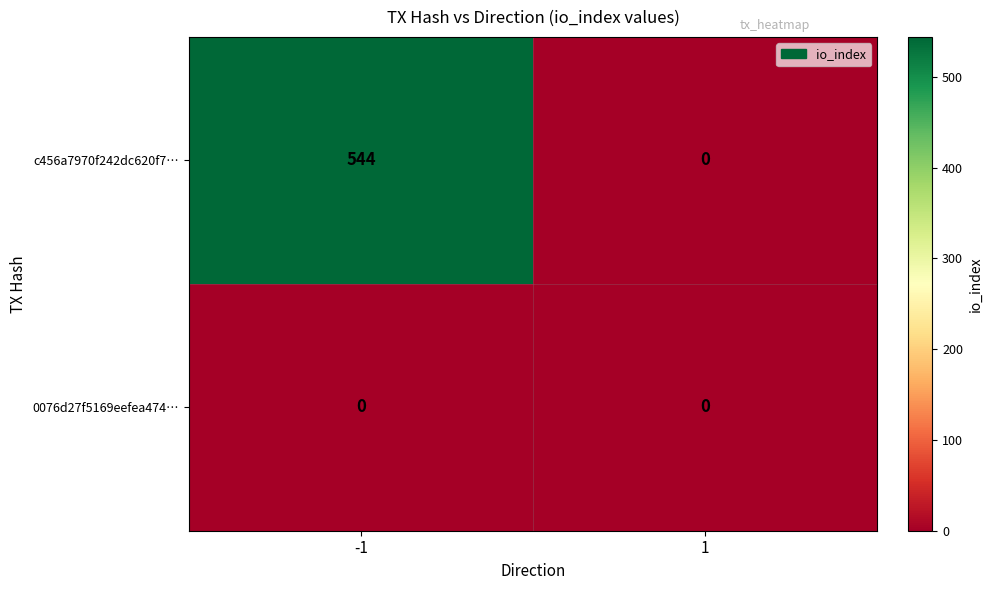

Reading left to right, list all the values displayed in this chart.

c456a7970f242dc620f7…: -1=544	1=0
0076d27f5169eefea474…: -1=0	1=0